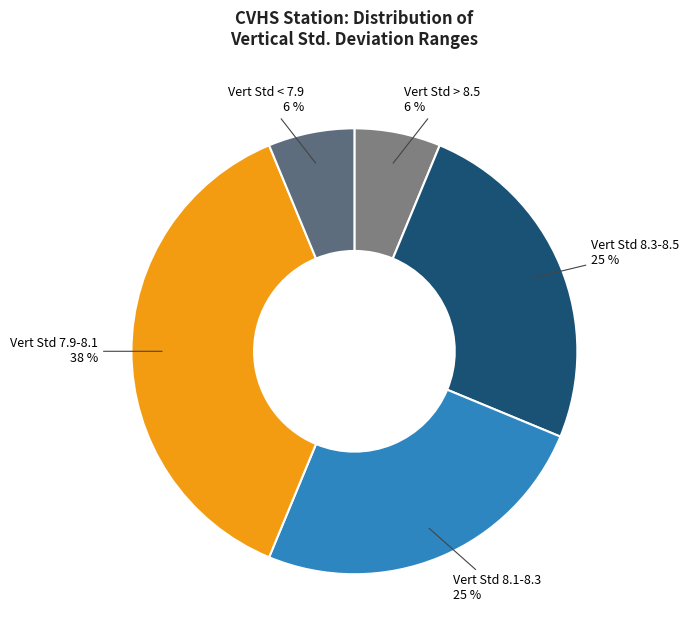

Which slice is the largest?

Vert Std 7.9-8.1